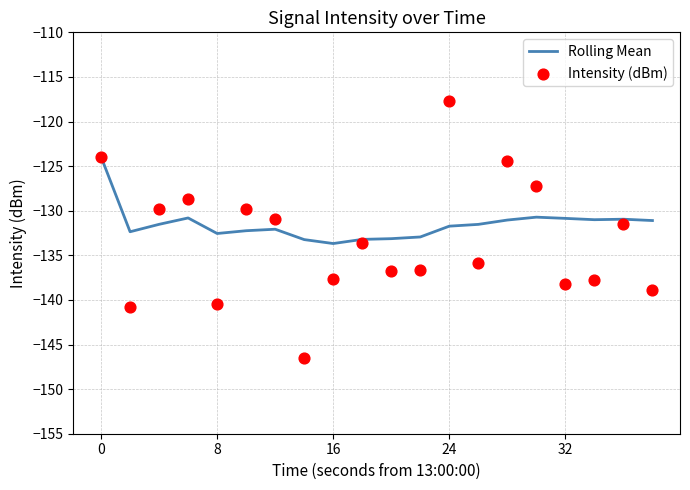

What are all the series names shown in the legend?

Rolling Mean, Intensity (dBm)